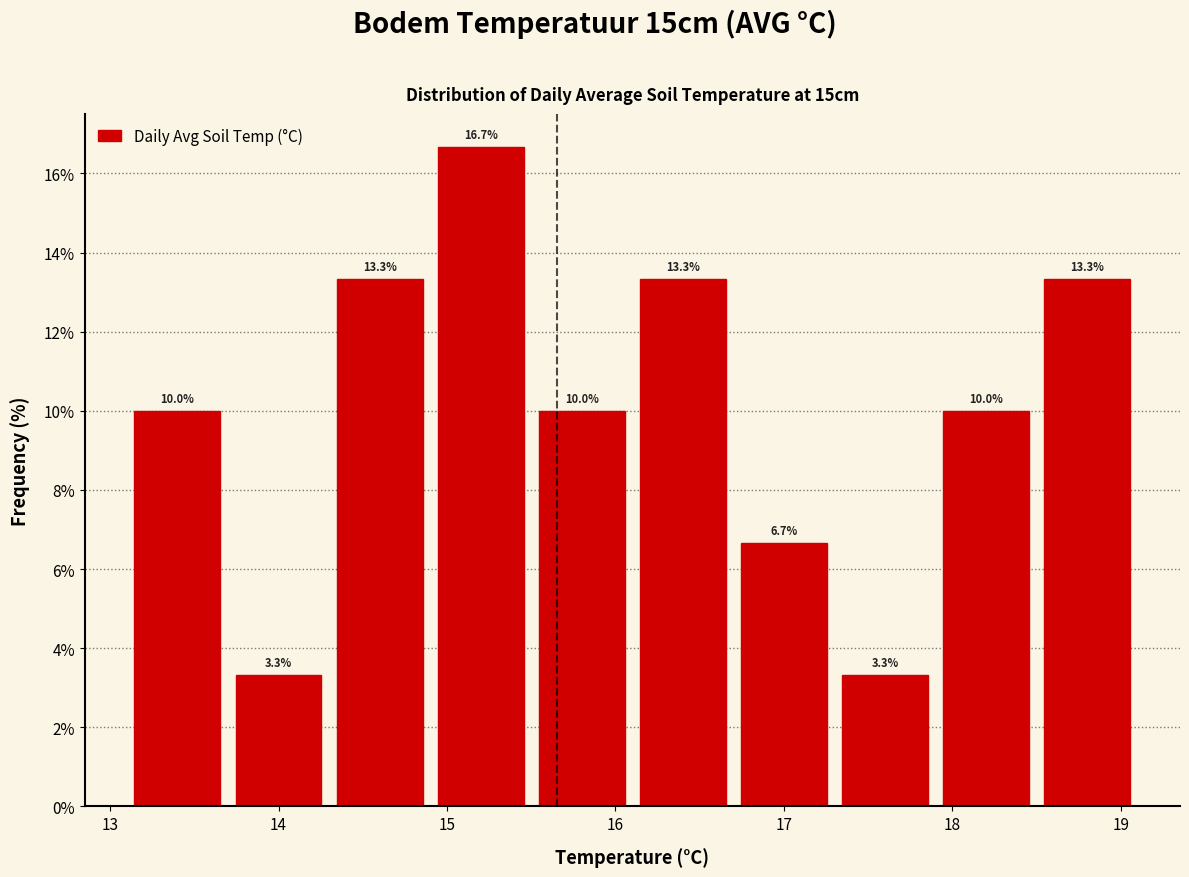

Reading left to right, transcribe this chart: for each bar, give the range it covers on the x-axis and its height.

13.1 to 13.7: 10.0
13.7 to 14.3: 3.3
14.3 to 14.9: 13.3
14.9 to 15.5: 16.7
15.5 to 16.1: 10.0
16.1 to 16.7: 13.3
16.7 to 17.3: 6.7
17.3 to 17.9: 3.3
17.9 to 18.5: 10.0
18.5 to 19.1: 13.3